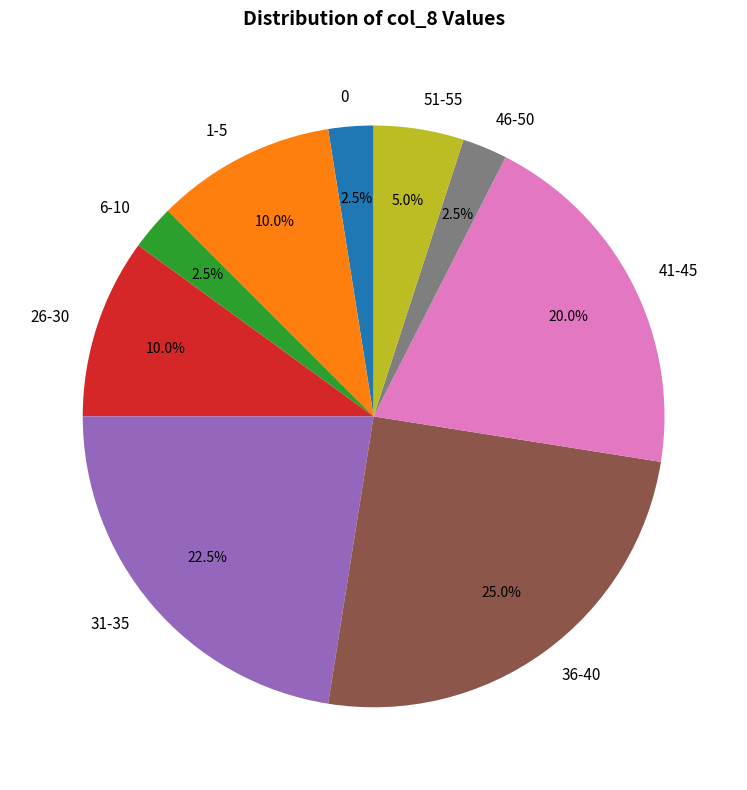

To the nearest percent, what is the difference between the largest and smallest slice percentages?

22%